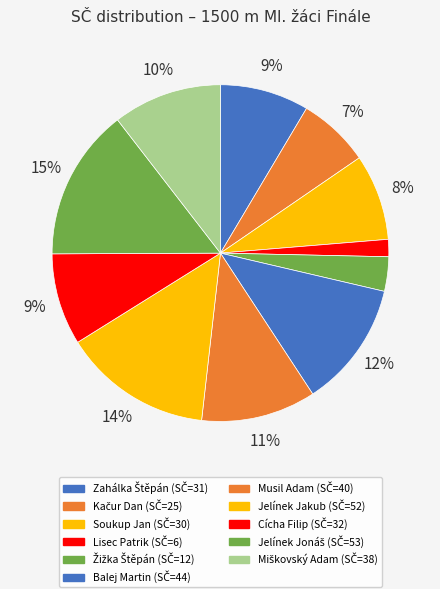

How many segments does this pie chart have?

11